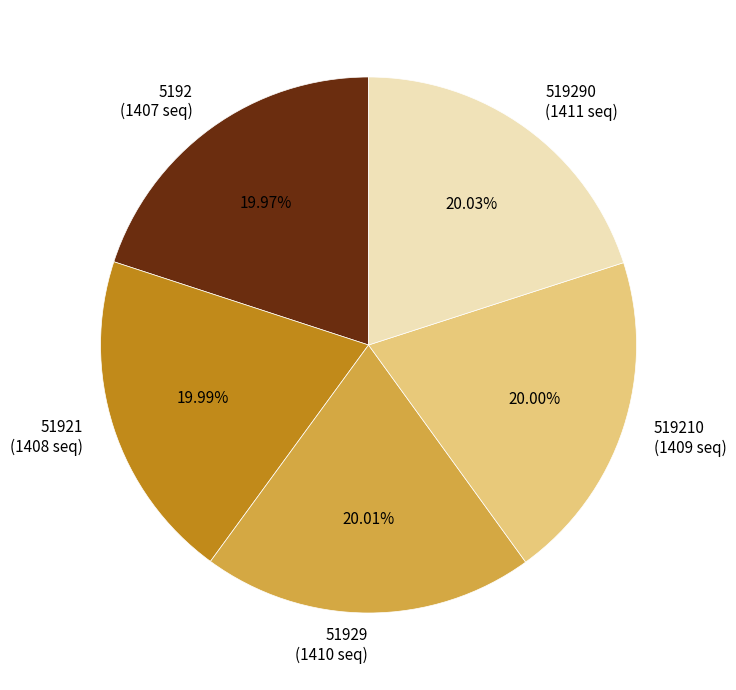

Combined, do 519290 (1411 seq) and 51921 (1408 seq) account for over 50%?

No